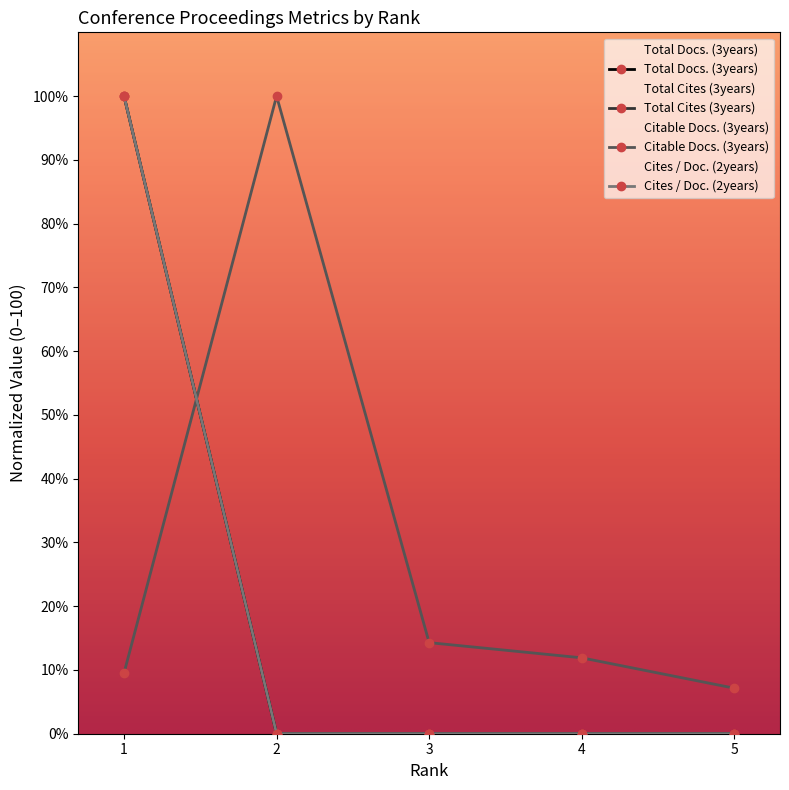

What is the highest value of the Total Cites (3years) series?

100.0